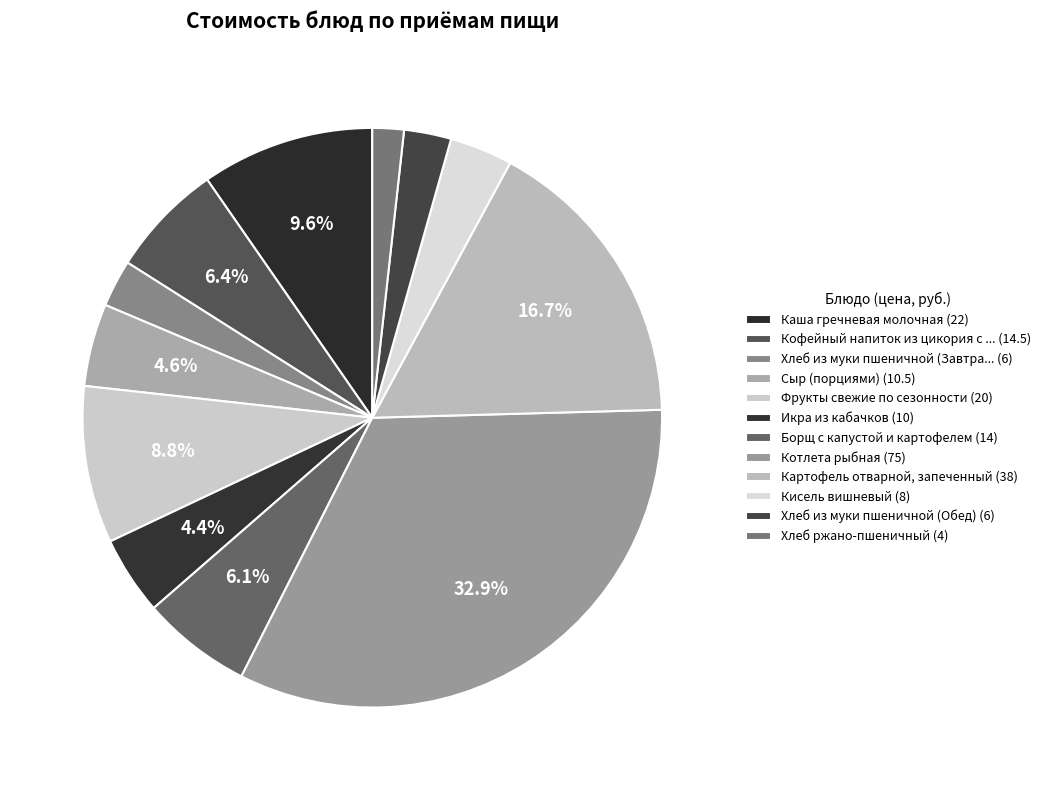

How many slices are in this pie chart?

12